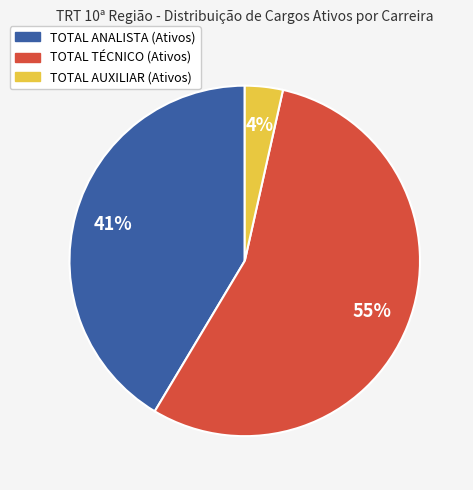

To the nearest percent, what is the average slice percentage?

33%